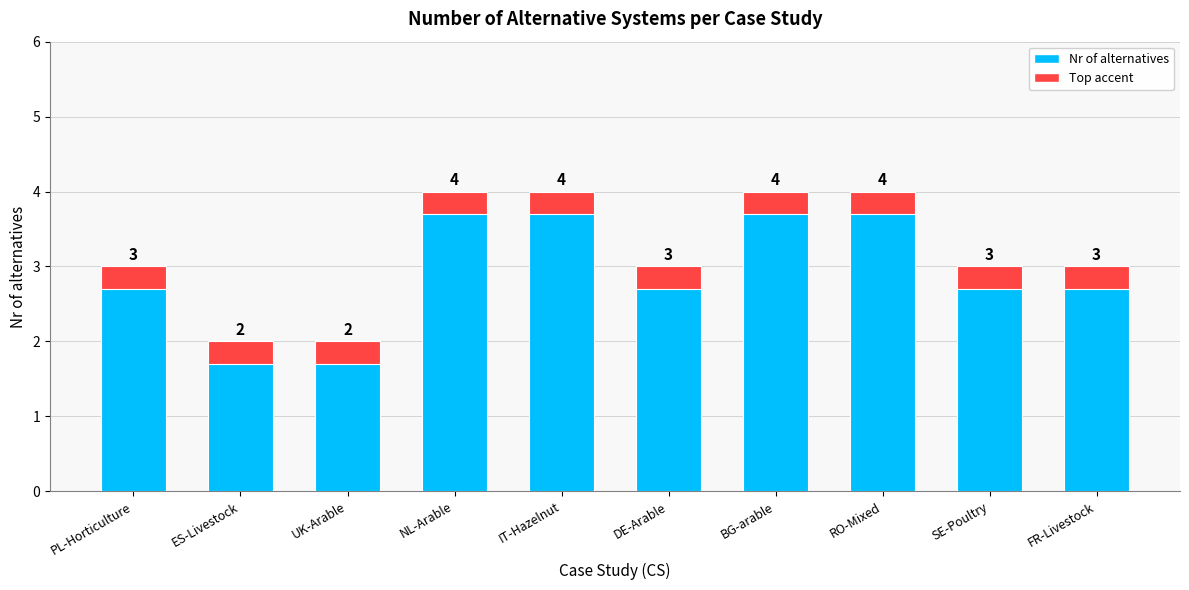

What is the ratio of the value at NL-Arable to the value at UK-Arable?

2.0